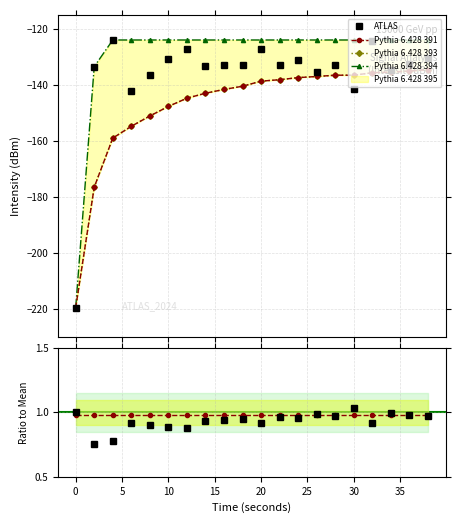

What is the lowest value of the ATLAS series?

-219.6